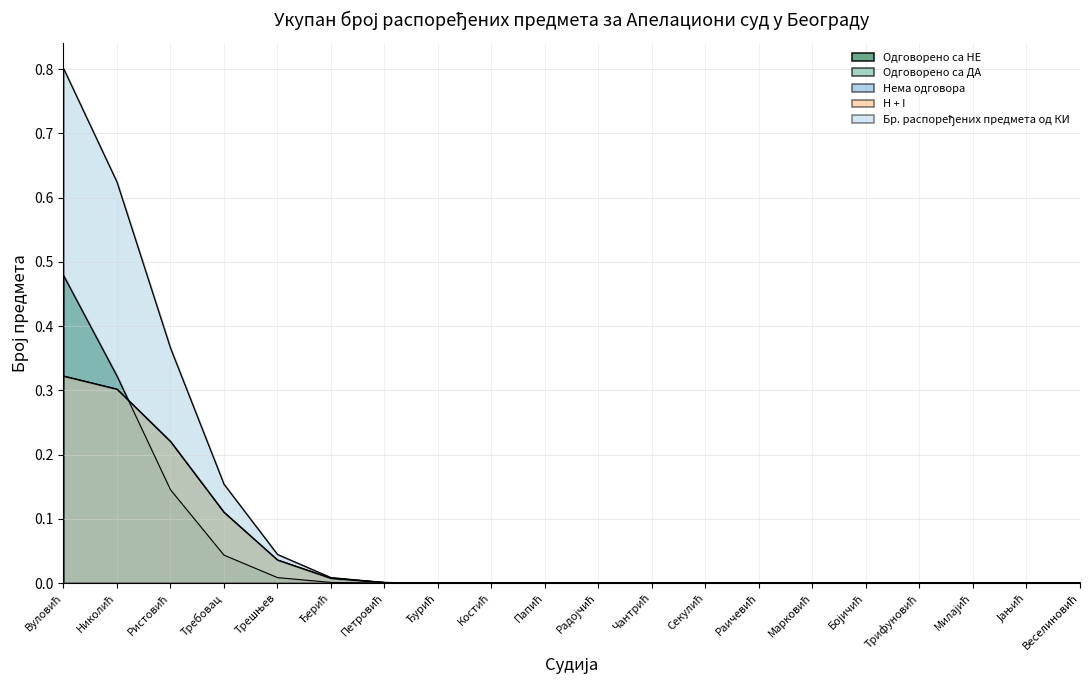

How many interior local peaks does the Одговорено са ДА series have?

1